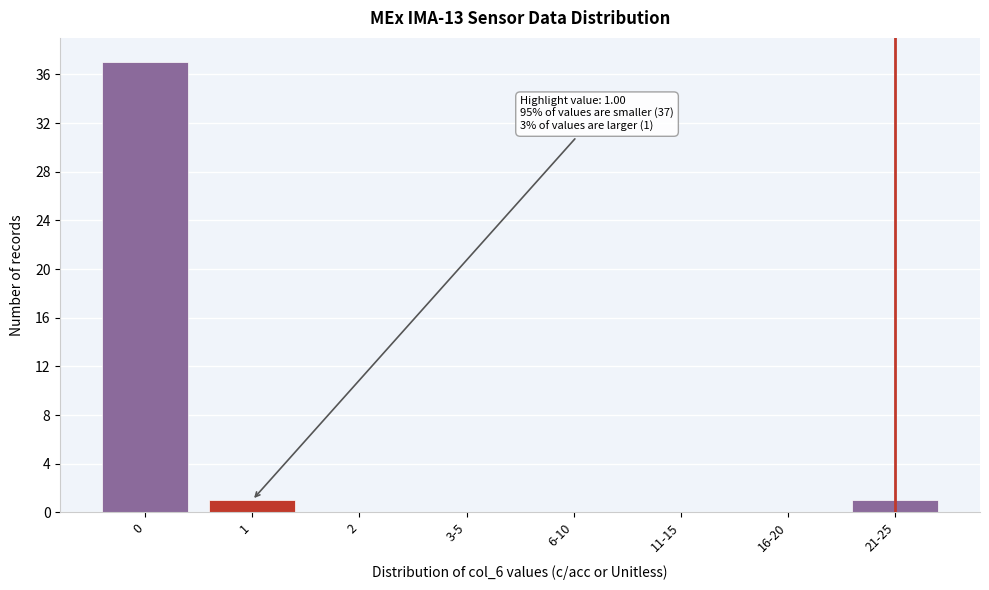

Reading left to right, transcribe all the data shown in this chart.

0=37	1=1	2=0	3-5=0	6-10=0	11-15=0	16-20=0	21-25=1